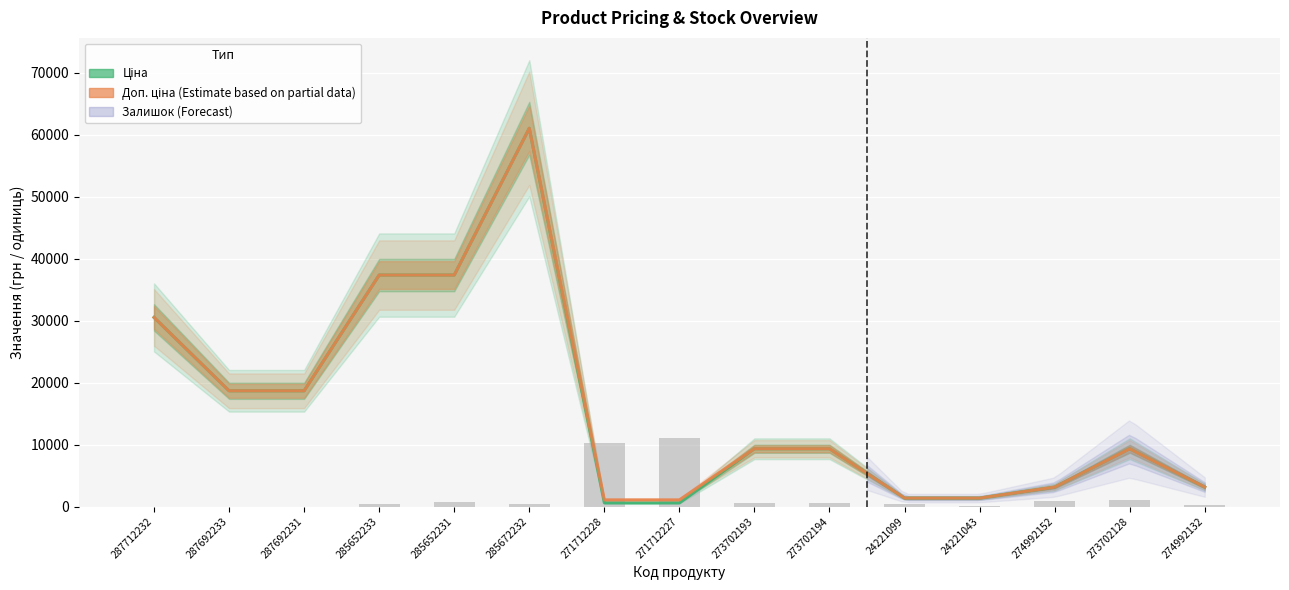

What is the sum of the Ціна values at 287692233 and 287712232?

49183.8